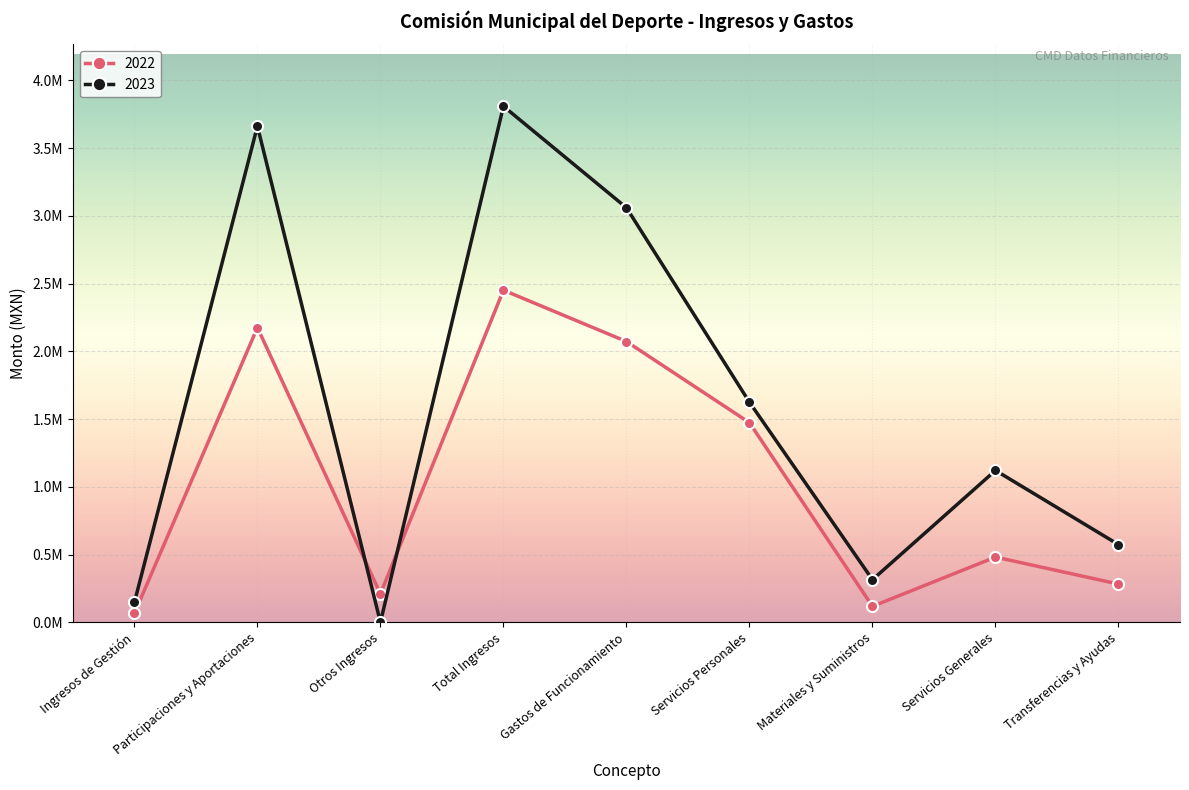

Read the 2022 value at Total Ingresos.

2.5